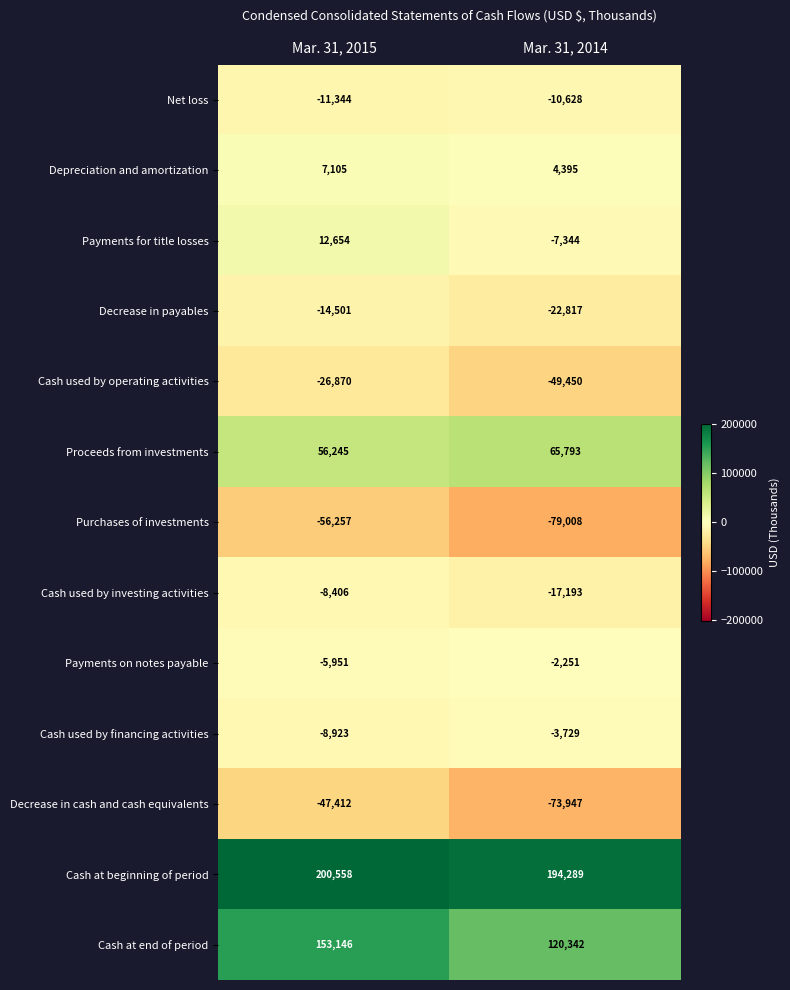

Reading left to right, extract all data points from this chart.

Net loss: -11344	-10628
Depreciation and amortization: 7105	4395
Payments for title losses: 12654	-7344
Decrease in payables: -14501	-22817
Cash used by operating activities: -26870	-49450
Proceeds from investments: 56245	65793
Purchases of investments: -56257	-79008
Cash used by investing activities: -8406	-17193
Payments on notes payable: -5951	-2251
Cash used by financing activities: -8923	-3729
Decrease in cash and cash equivalents: -47412	-73947
Cash at beginning of period: 200558	194289
Cash at end of period: 153146	120342